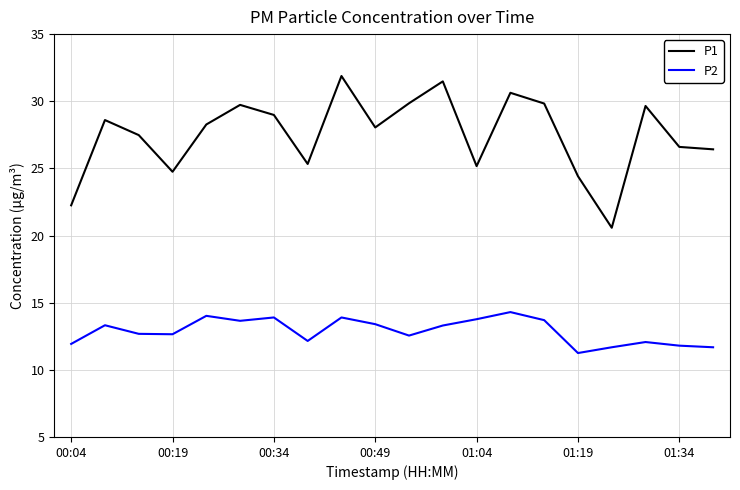

Which series has the largest total across all categories?

P1